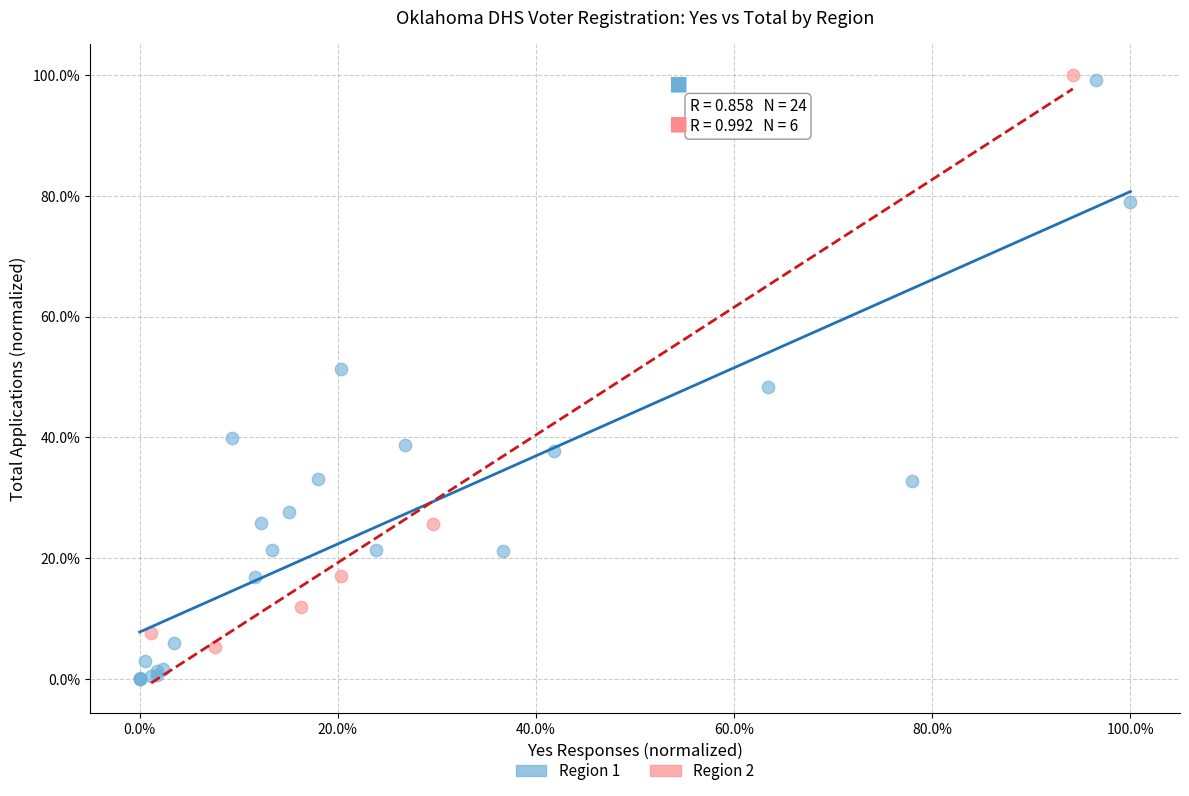

Which series reaches the minimum Y coordinate?

Region 1